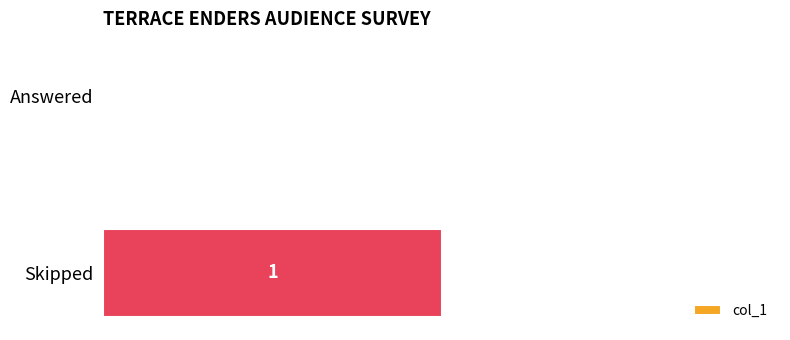

Which category has the highest value across all series?

Skipped